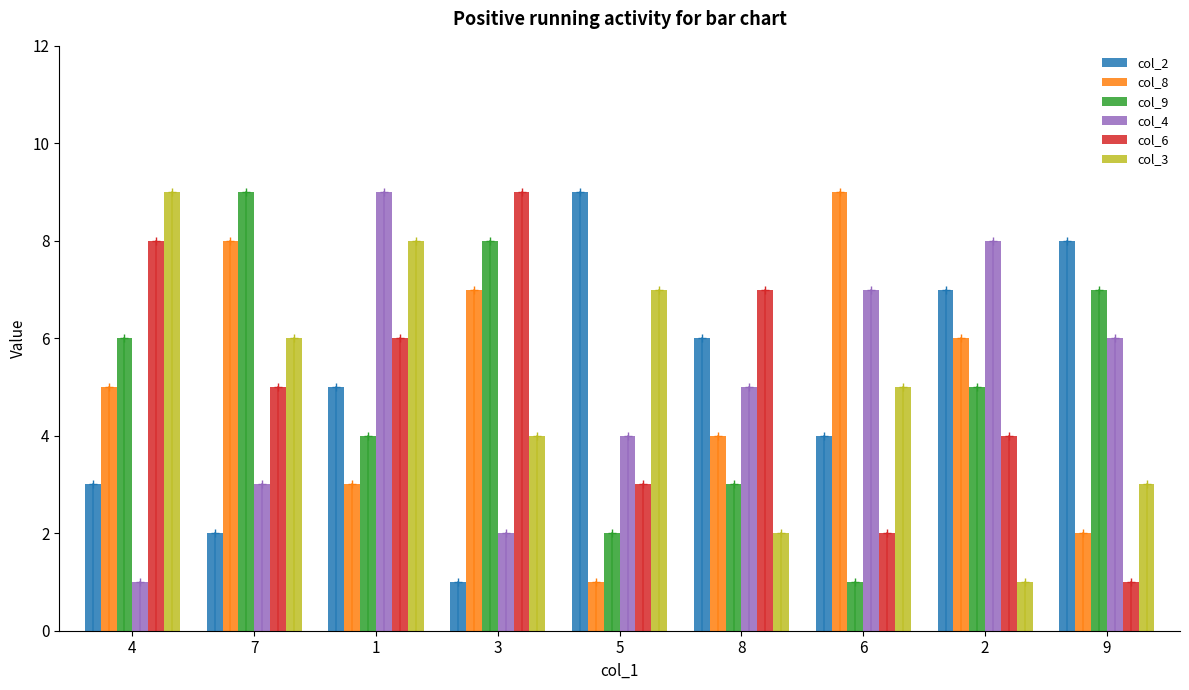

The col_6 series shows 3 at 6. True or false?

False